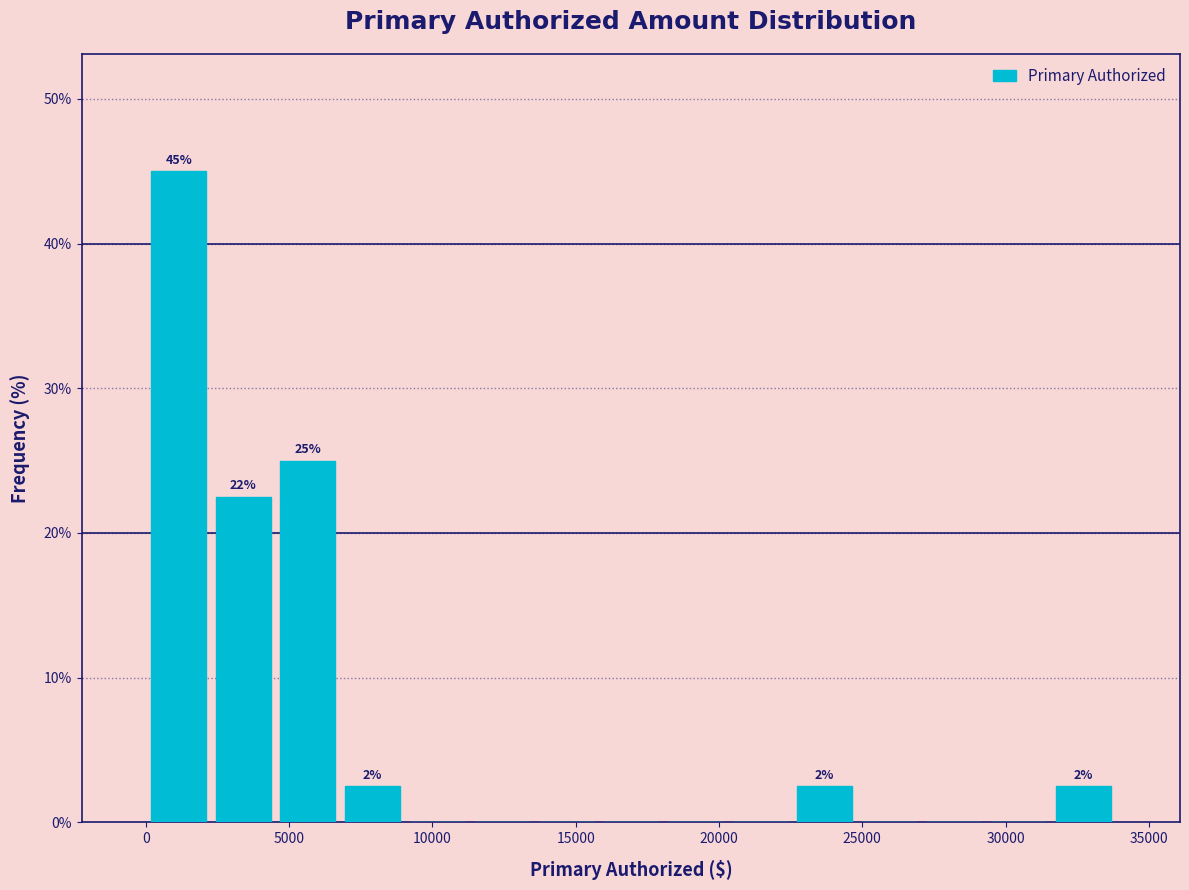

Which range on the x-axis has the tallest bar?

0 to 2500